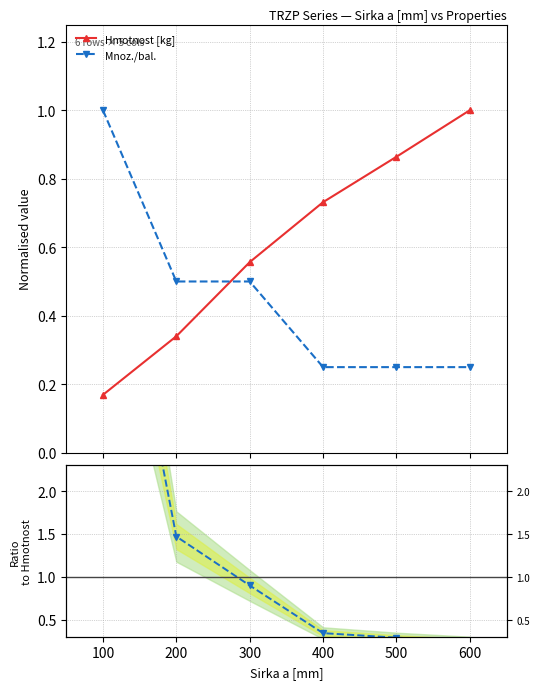

Rank the series at 600 from highest to lowest value.

Hmotnost [kg], Mnoz./bal.